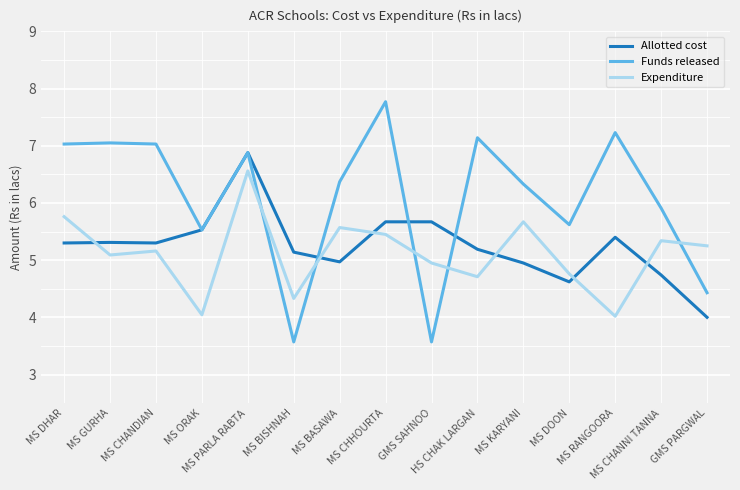

How many interior local peaks does the Expenditure series have?

5